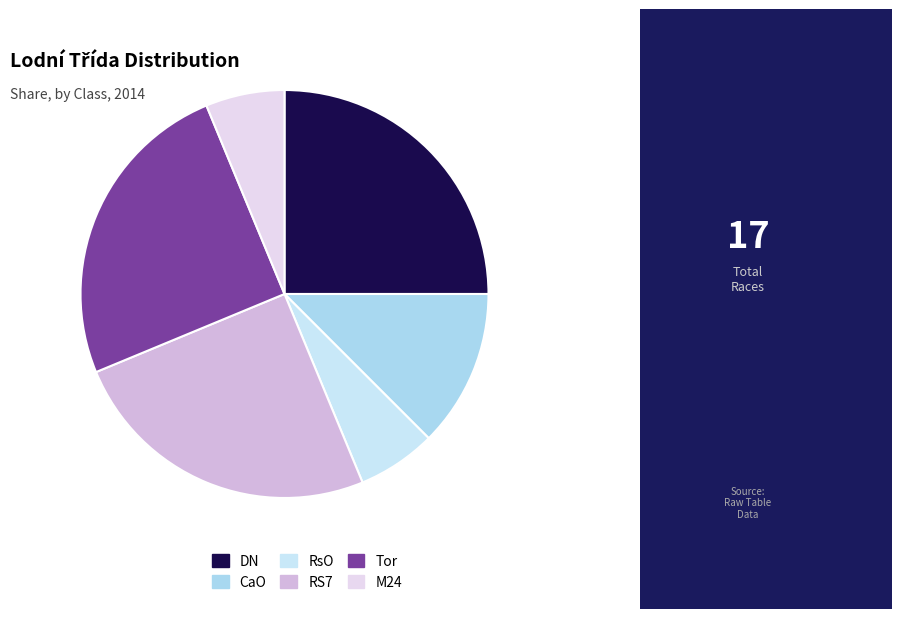

Count the number of slices in the pie.

6